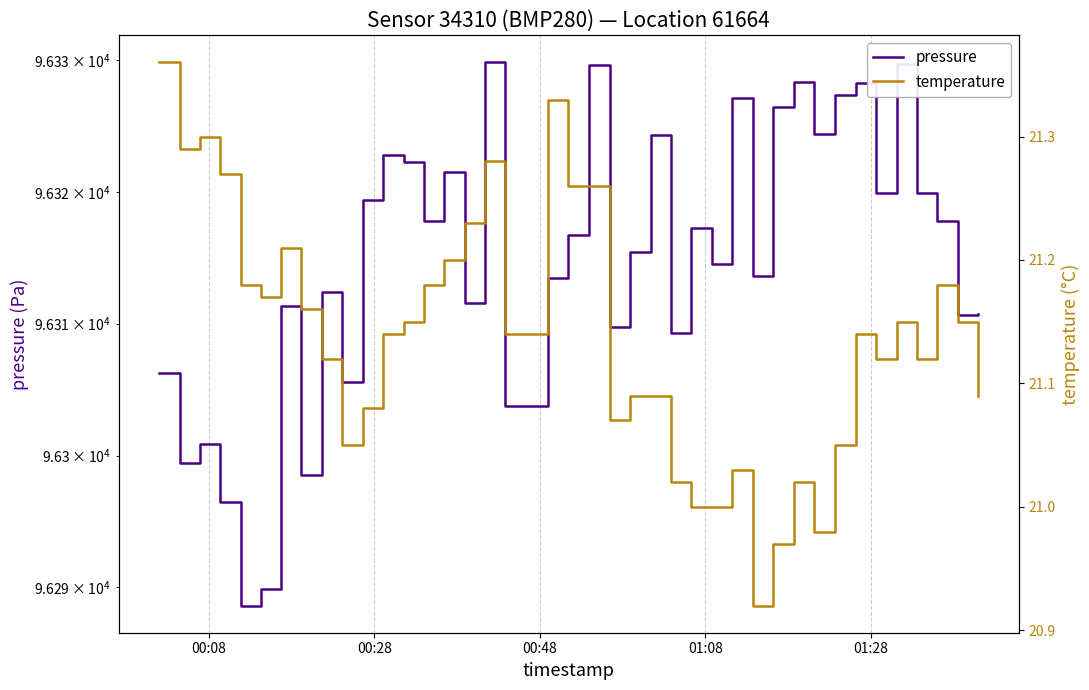

What is the label of the 5th point from the left?

01:28